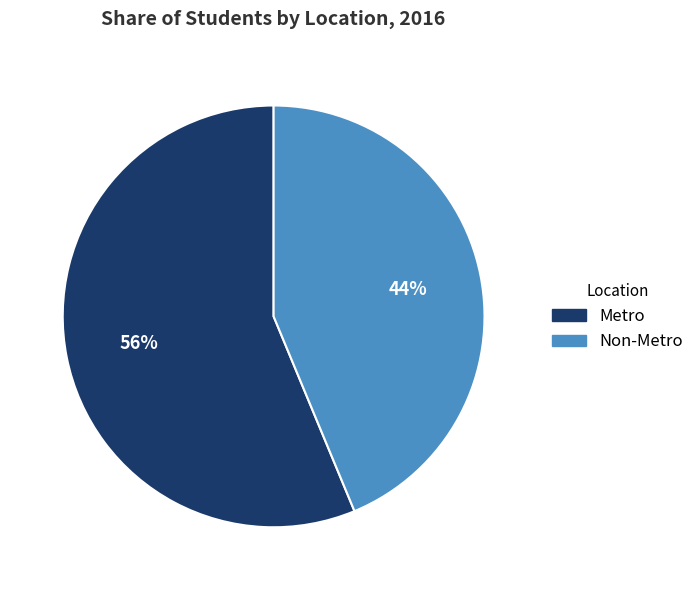

To the nearest percent, what percentage of the pie is Metro?

56%